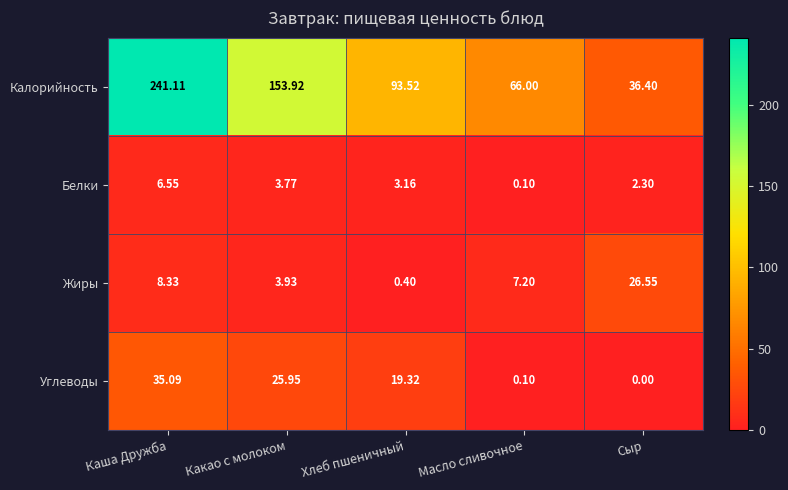

Rank the series at Сыр from lowest to highest value.

Углеводы, Белки, Жиры, Калорийность